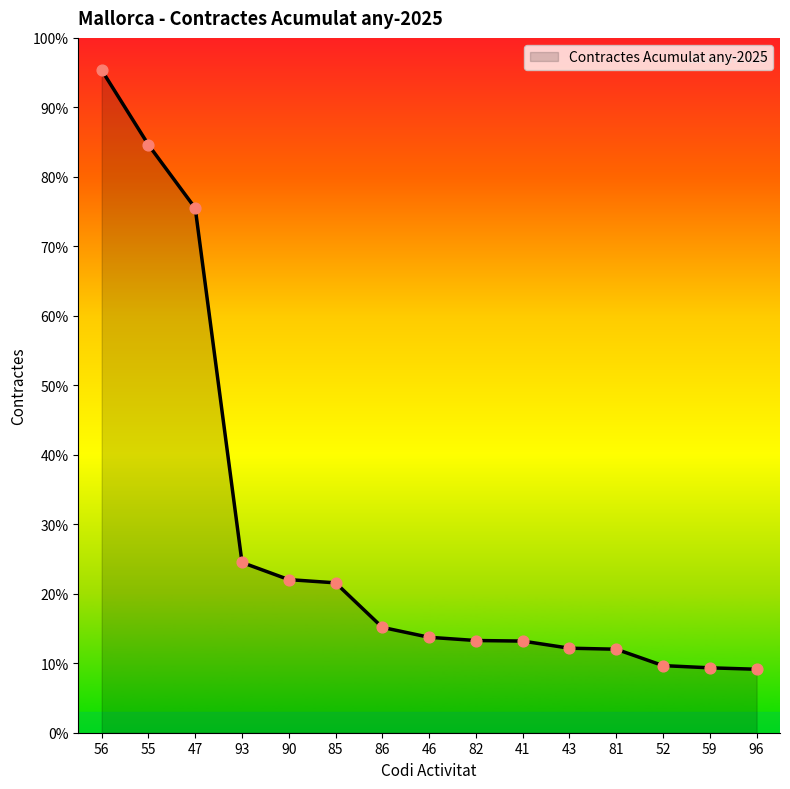

Between 52 and 93, which is larger?

93